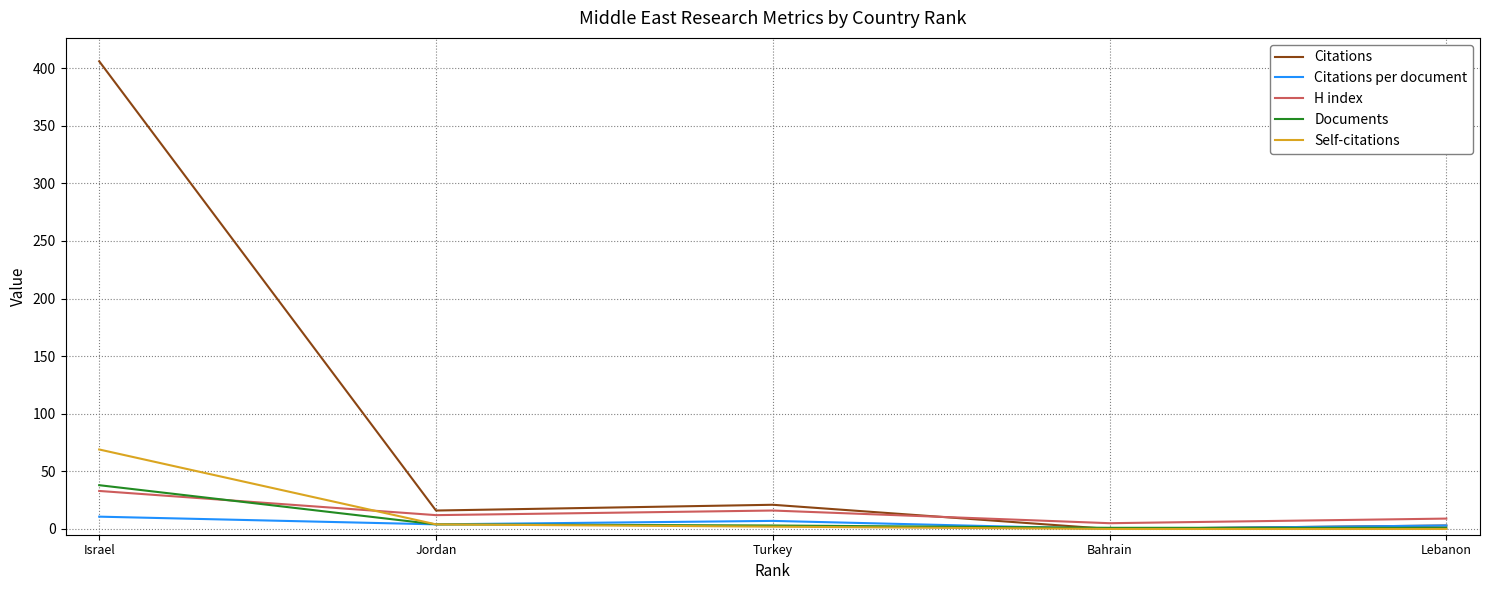

The Citations series shows 16.0 at Jordan. True or false?

True